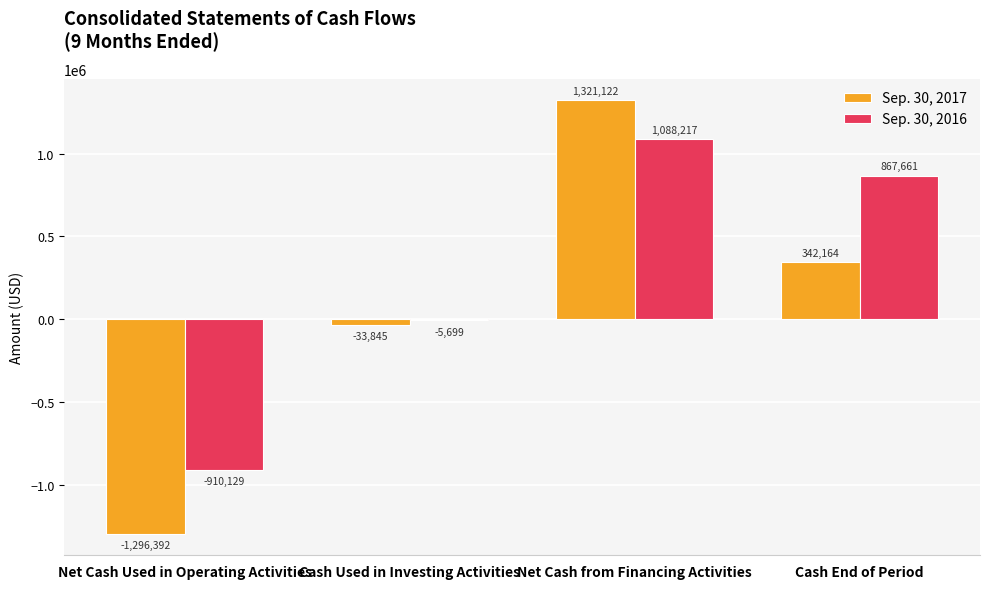

What is the average value of the Sep. 30, 2017 series?

83262